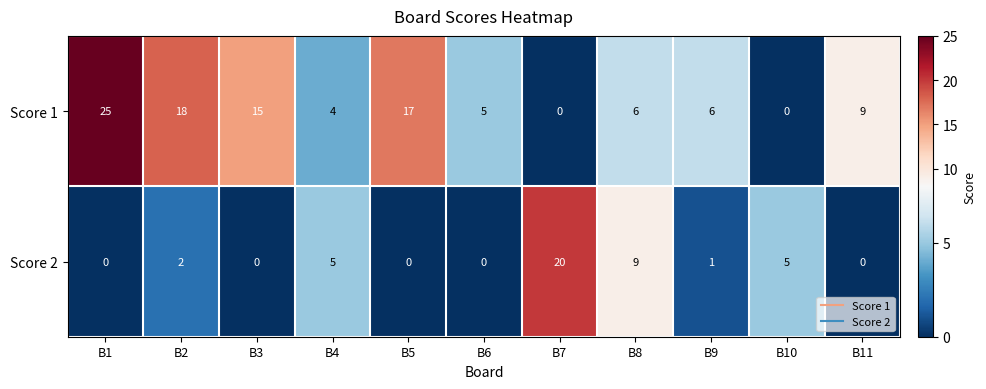

The Score 2 series shows 2 at B2. True or false?

True